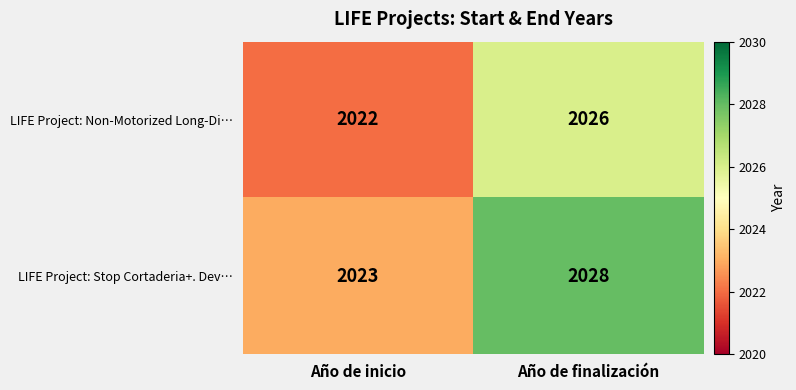

Reading right to left, extract all data points from this chart.

LIFE Project: Non-Motorized Long-Di…: Año de finalización=2026	Año de inicio=2022
LIFE Project: Stop Cortaderia+. Dev…: Año de finalización=2028	Año de inicio=2023